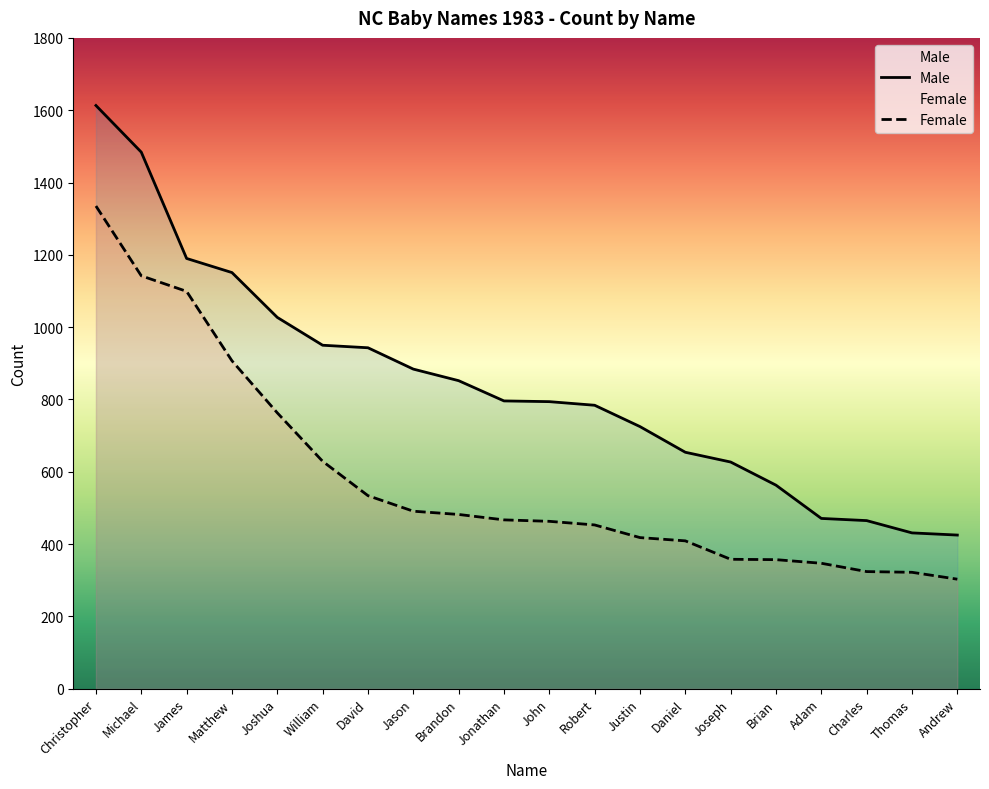

At how many categories does at least one series exceed 491?

16